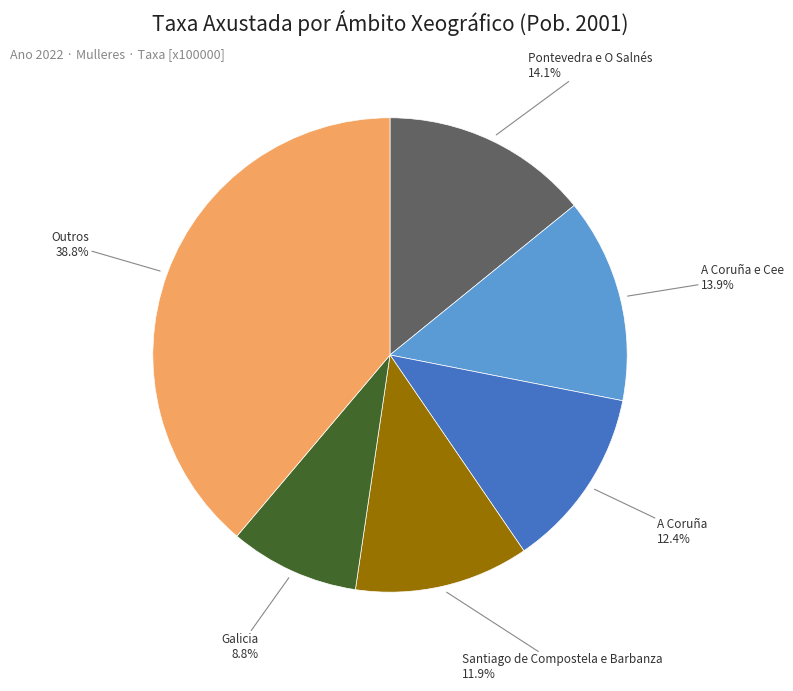

To the nearest percent, what is the difference between the largest and smallest slice percentages?

30%